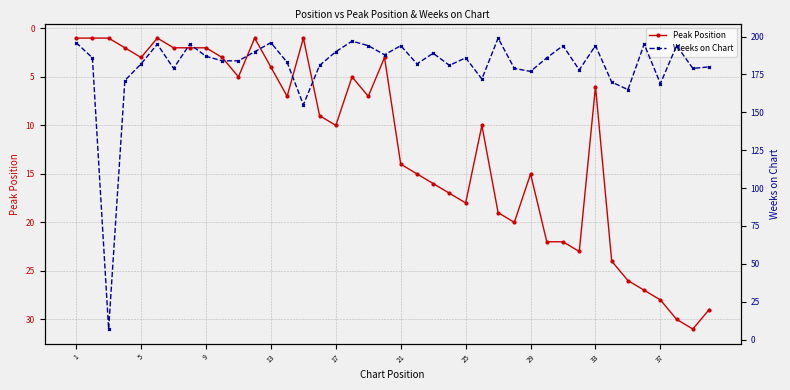

What is the value of the Weeks on Chart point at the 35th from the left?

165